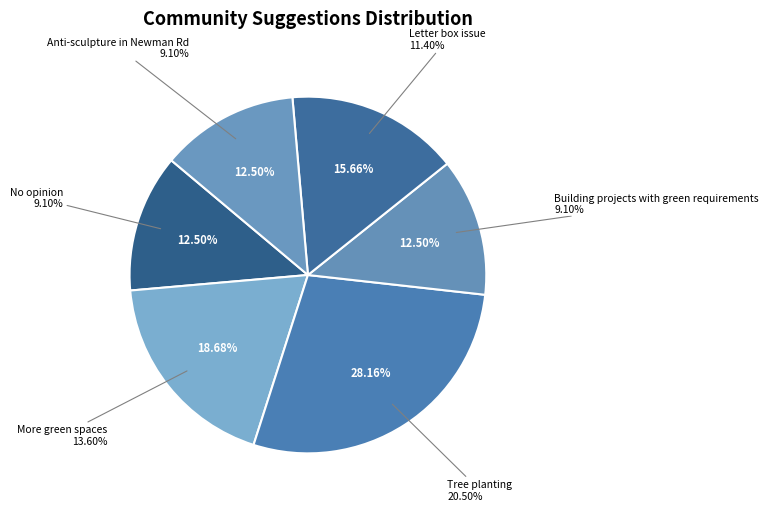

To the nearest percent, what percentage of the pie is No opinion?

12%